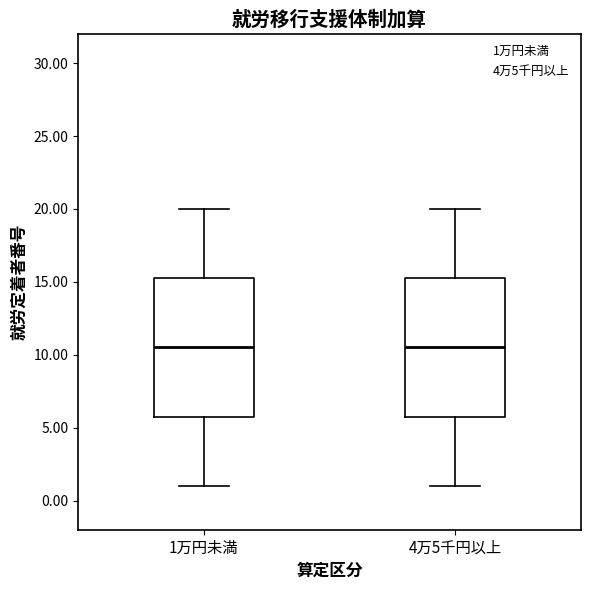

Reading left to right, transcribe this box plot: for each box, give where its median line is, the range the box spans, and where its two whiskers end, as read against the y-axis. The values are not printed on the chart, so give them approximately, as read against the axis.

1万円未満: median 10.5, box 6.0 to 15.5, whiskers 1.0 to 20.0
4万5千円以上: median 10.5, box 6.0 to 15.5, whiskers 1.0 to 20.0